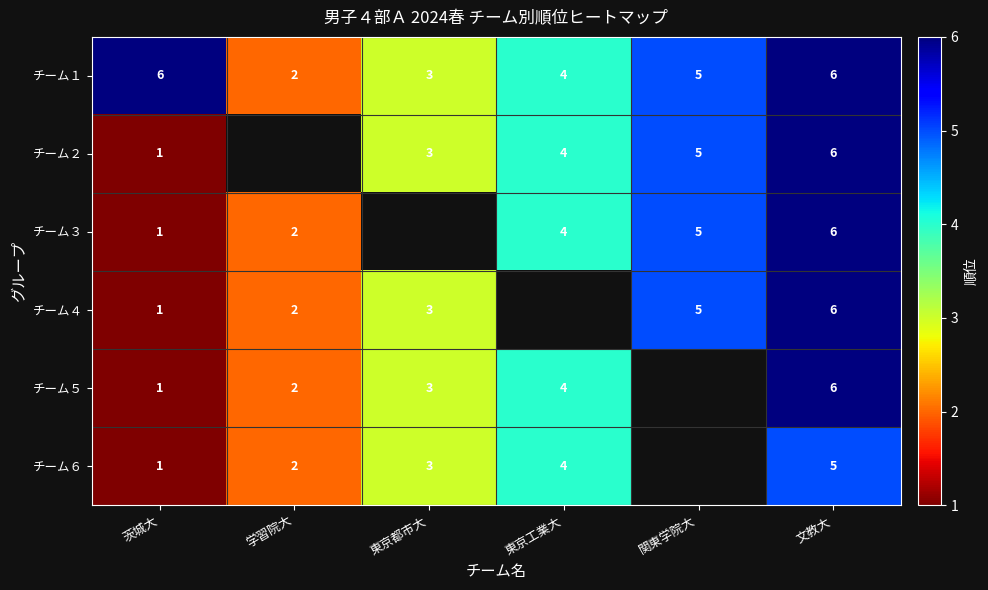

The value of チーム３ at 東京工業大 is 6.0. True or false?

False